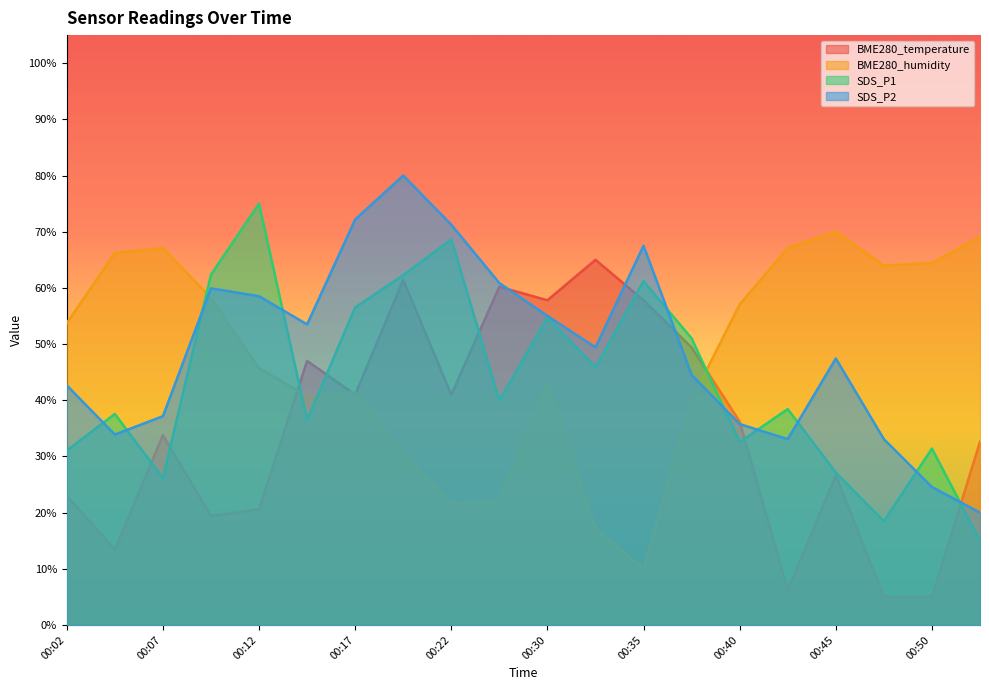

Reading right to left, extract all data points from this chart.

BME280_temperature: 00:52=32.6	00:50=5.0	00:47=5.0	00:45=26.6	00:42=6.2	00:40=36.2	00:37=49.4	00:35=57.8	00:32=65.0	00:30=57.8	00:27=60.2	00:22=41.0	00:20=61.4	00:17=41.0	00:15=47.0	00:12=20.6	00:09=19.4	00:07=33.8	00:04=13.4	00:02=23.0
BME280_humidity: 00:52=69.1	00:50=64.4	00:47=64.0	00:45=70.0	00:42=67.1	00:40=57.1	00:37=40.1	00:35=10.0	00:32=17.1	00:30=43.2	00:27=22.0	00:22=21.6	00:20=30.3	00:17=41.4	00:15=40.8	00:12=45.7	00:09=58.2	00:07=67.1	00:04=66.2	00:02=53.7
SDS_P1: 00:52=15.0	00:50=31.4	00:47=18.5	00:45=27.1	00:42=38.4	00:40=32.6	00:37=51.0	00:35=61.2	00:32=45.9	00:30=54.7	00:27=40.0	00:22=68.6	00:20=62.3	00:17=56.5	00:15=36.5	00:12=75.0	00:09=62.4	00:07=26.1	00:04=37.6	00:02=31.0
SDS_P2: 00:52=20.0	00:50=24.6	00:47=33.1	00:45=47.4	00:42=33.1	00:40=35.8	00:37=44.5	00:35=67.5	00:32=49.4	00:30=55.0	00:27=60.9	00:22=71.2	00:20=80.0	00:17=72.2	00:15=53.5	00:12=58.5	00:09=59.9	00:07=37.2	00:04=33.9	00:02=42.6